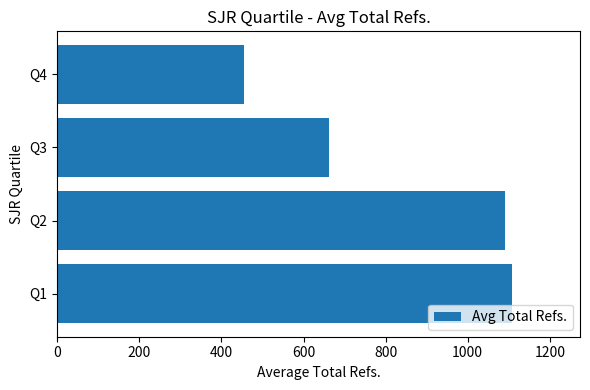

What is the maximum value shown in the chart?

1107.5